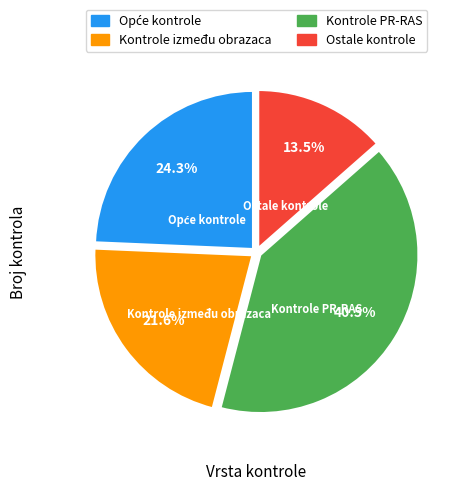

Combined, what portion of the pie is Kontrole PR-RAS and Kontrole između obrazaca?

62.2%